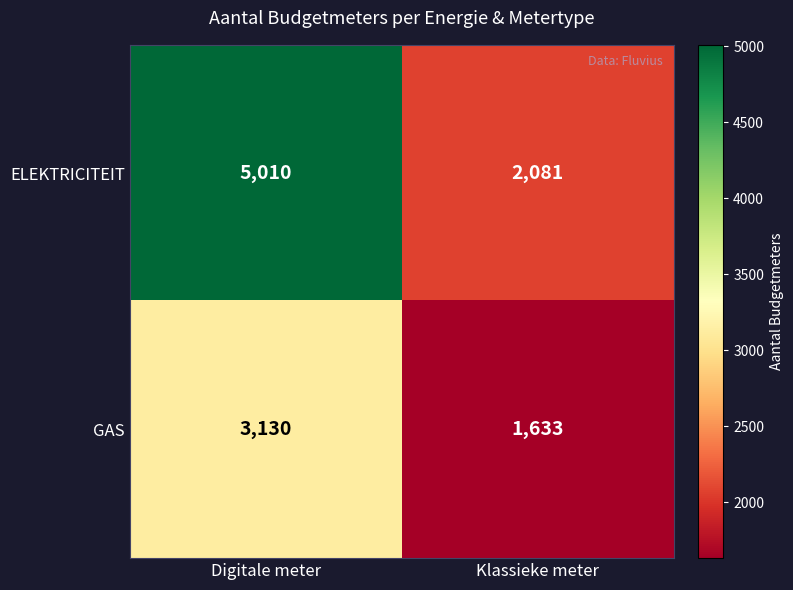

Which series changed the most between Digitale meter and Klassieke meter?

ELEKTRICITEIT